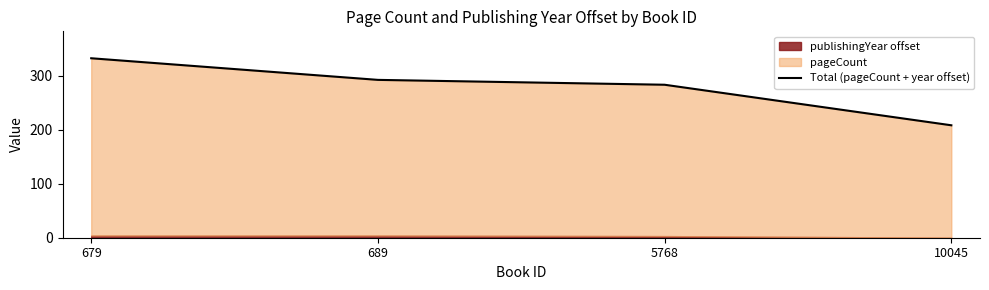

Reading left to right, transcribe all the data shown in this chart.

332	292	283	208